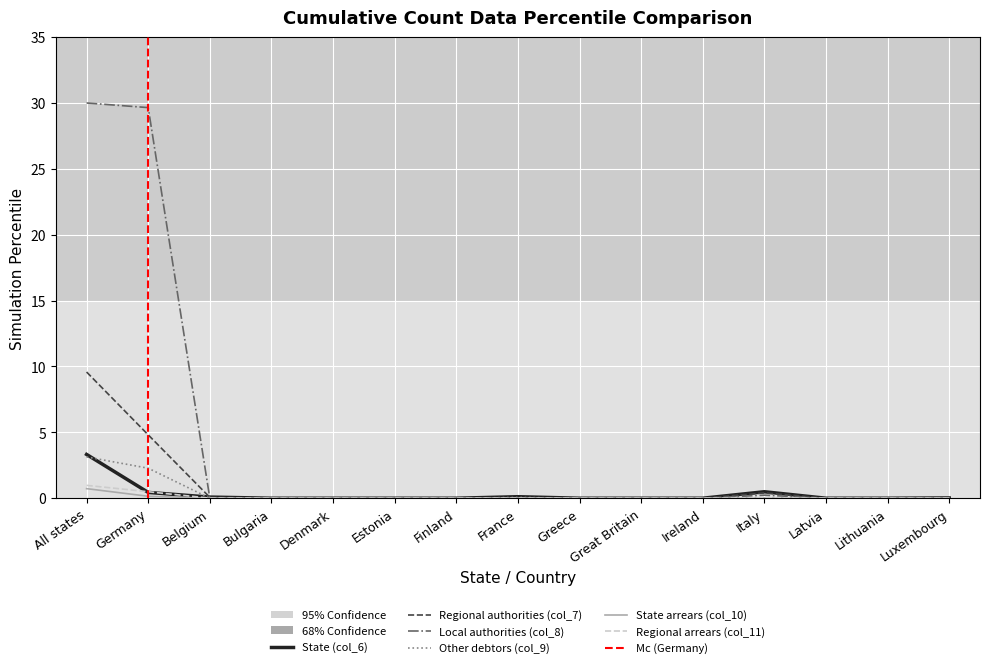

Which series ends up on top after the final intersection of State (col_6) and Other debtors (col_9)?

State (col_6)